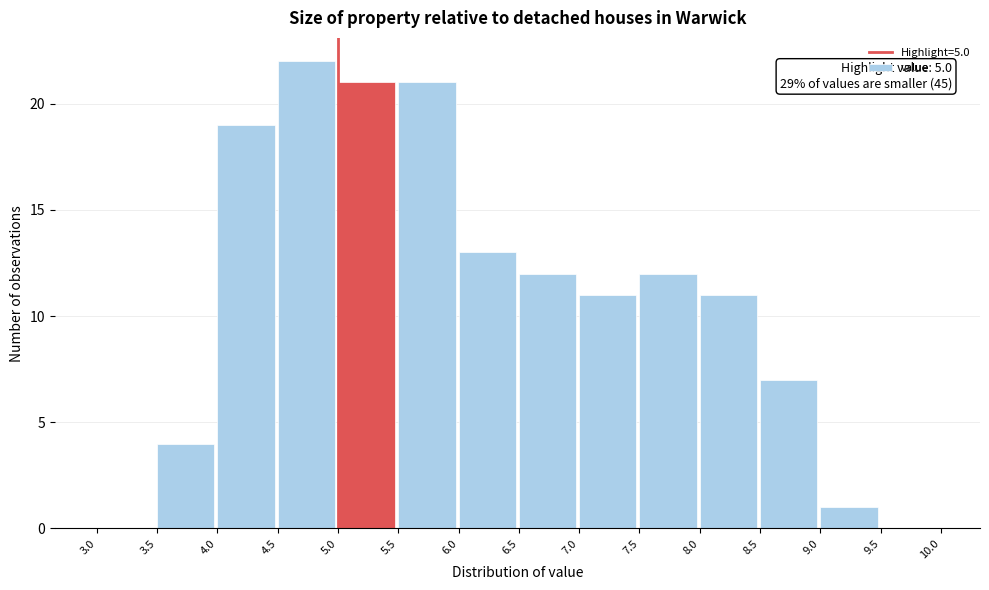

Which range on the x-axis has the tallest bar?

4.5 to 5.0